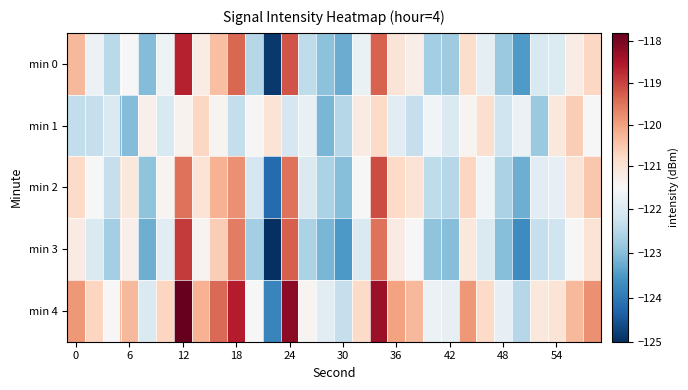

List the series in order of their peak value, highest first.

min 4, min 0, min 3, min 2, min 1